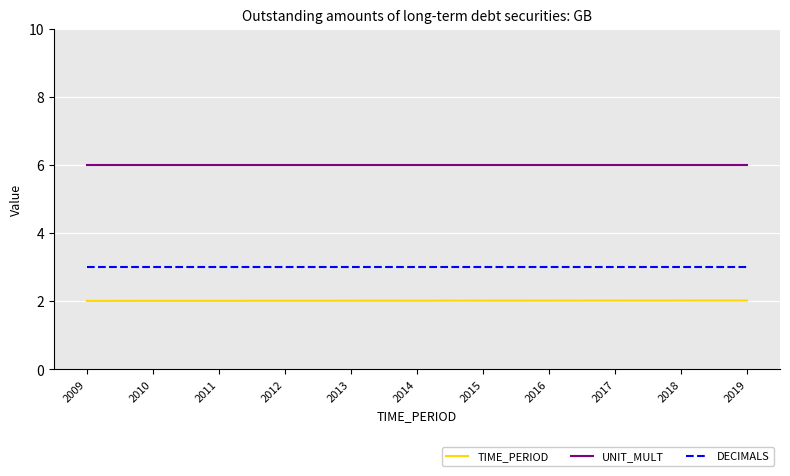

Reading left to right, transcribe all the data shown in this chart.

TIME_PERIOD: 2.0	2.0	2.0	2.0	2.0	2.0	2.0	2.0	2.0	2.0	2.0
UNIT_MULT: 6.0	6.0	6.0	6.0	6.0	6.0	6.0	6.0	6.0	6.0	6.0
DECIMALS: 3.0	3.0	3.0	3.0	3.0	3.0	3.0	3.0	3.0	3.0	3.0